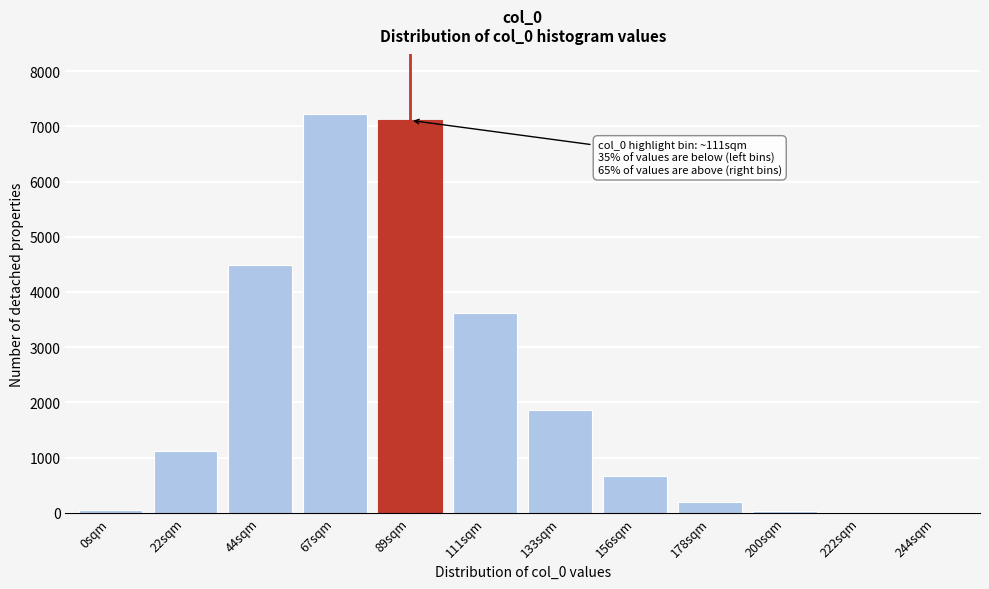

What is the sum of all values?

26391.0